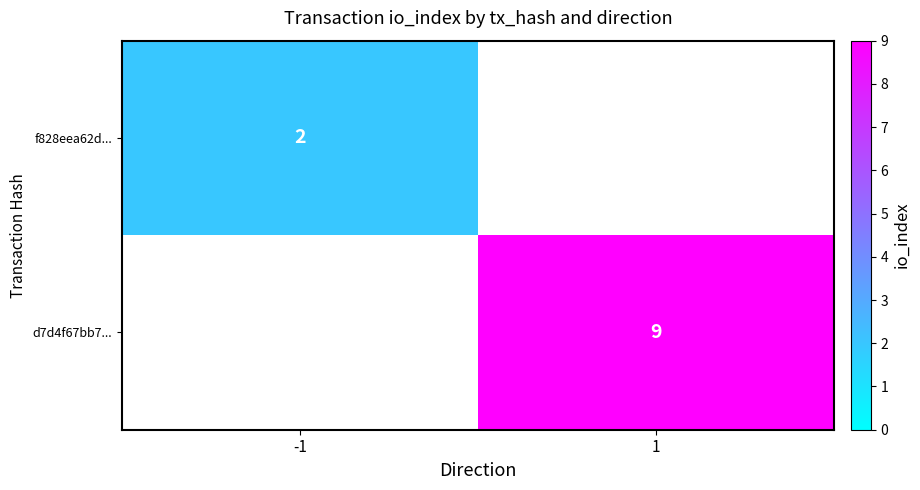

The d7d4f67bb7... series shows 9 at 1. True or false?

True